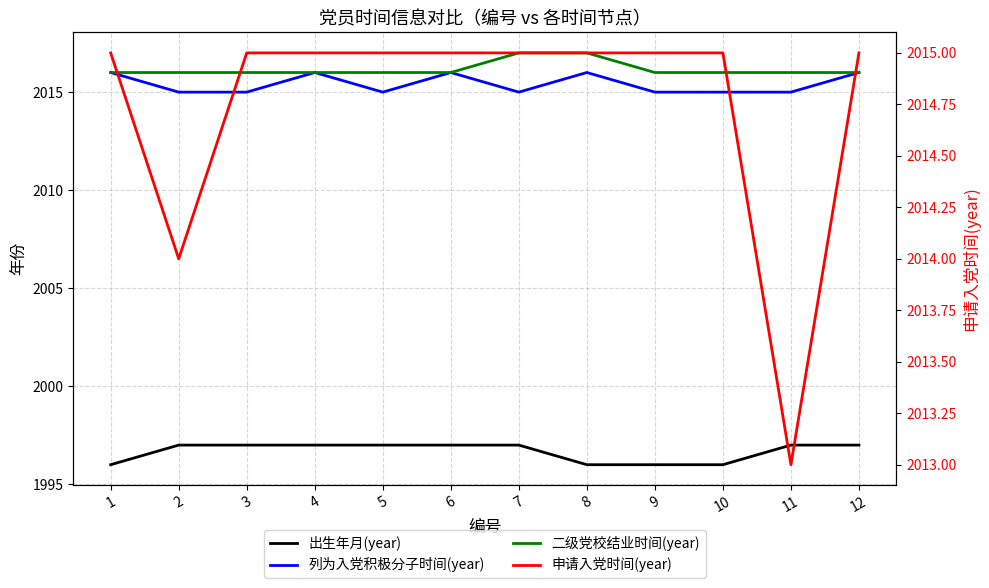

Reading left to right, what are all the values shown in this chart?

出生年月(year): 1996	1997	1997	1997	1997	1997	1997	1996	1996	1996	1997	1997
列为入党积极分子时间(year): 2016	2015	2015	2016	2015	2016	2015	2016	2015	2015	2015	2016
二级党校结业时间(year): 2016	2016	2016	2016	2016	2016	2017	2017	2016	2016	2016	2016
申请入党时间(year): 2015	2014	2015	2015	2015	2015	2015	2015	2015	2015	2013	2015